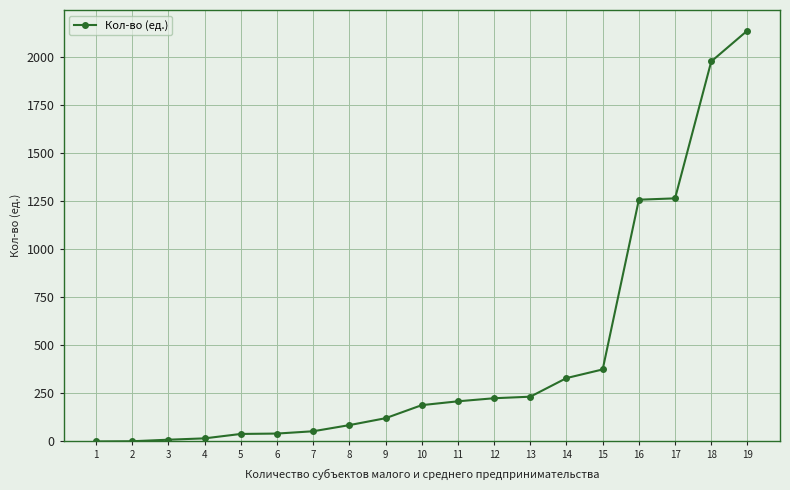

Is this an area chart (filled region under the line)?

No